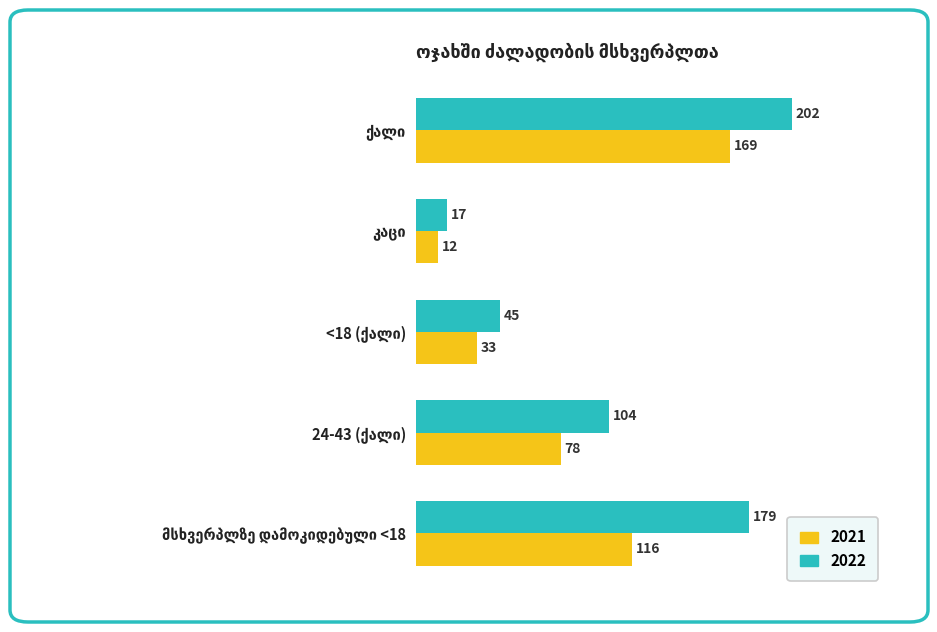

What is the minimum value shown in the chart?

12